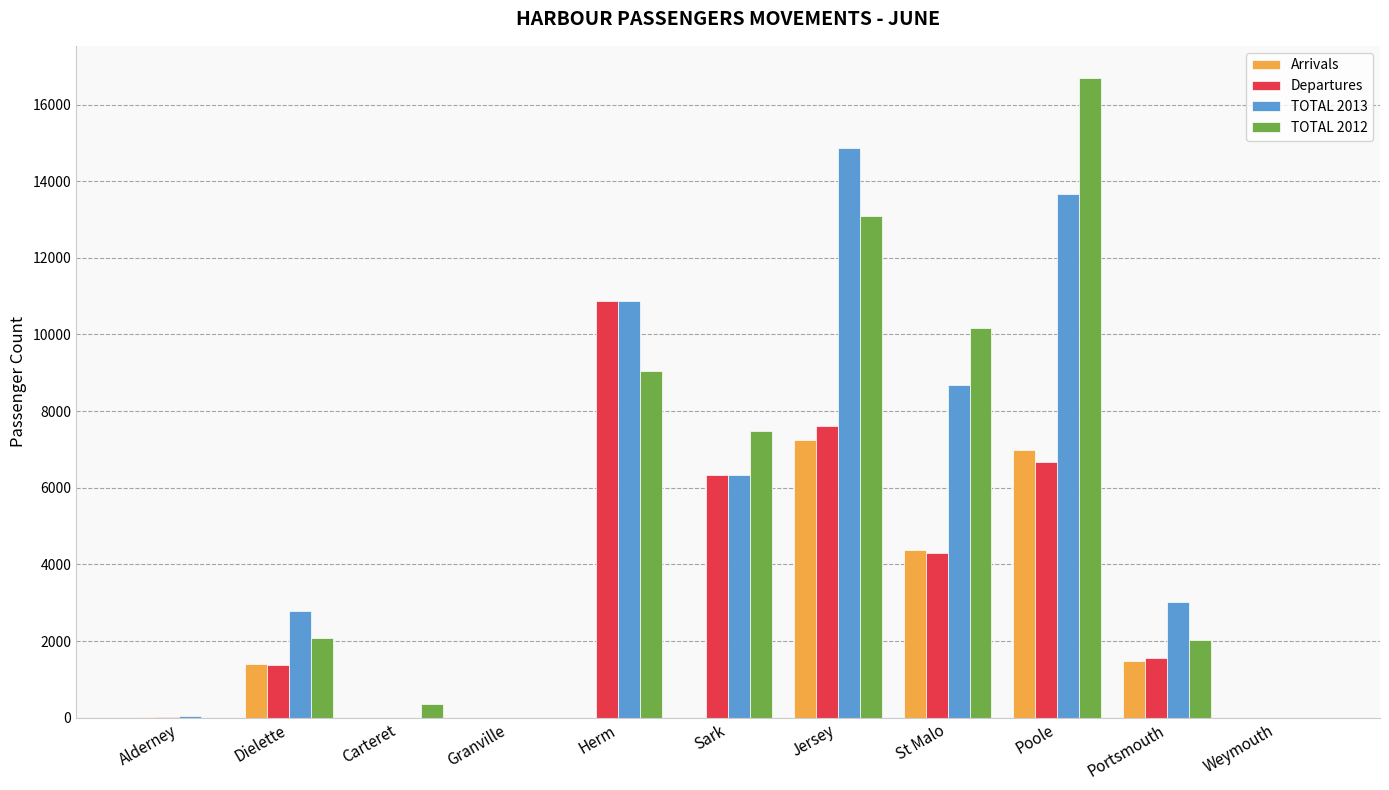

The value of TOTAL 2013 at Carteret is 0. True or false?

True